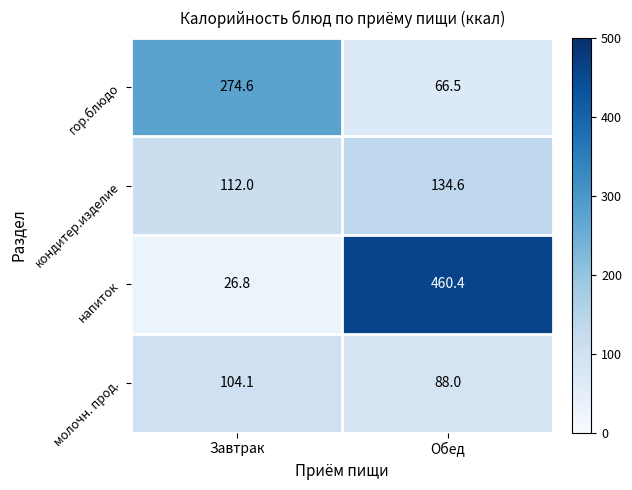

How many categories are shown in the chart?

2